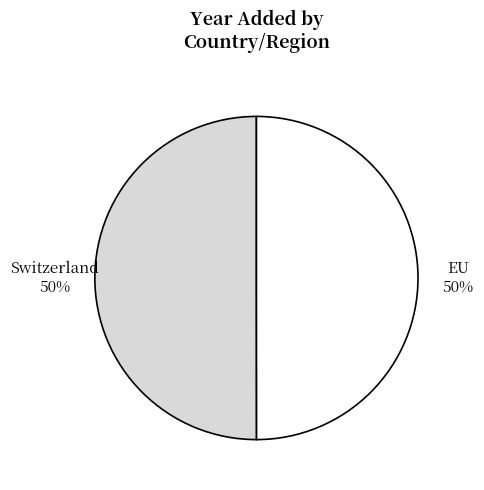

How many segments does this pie chart have?

2